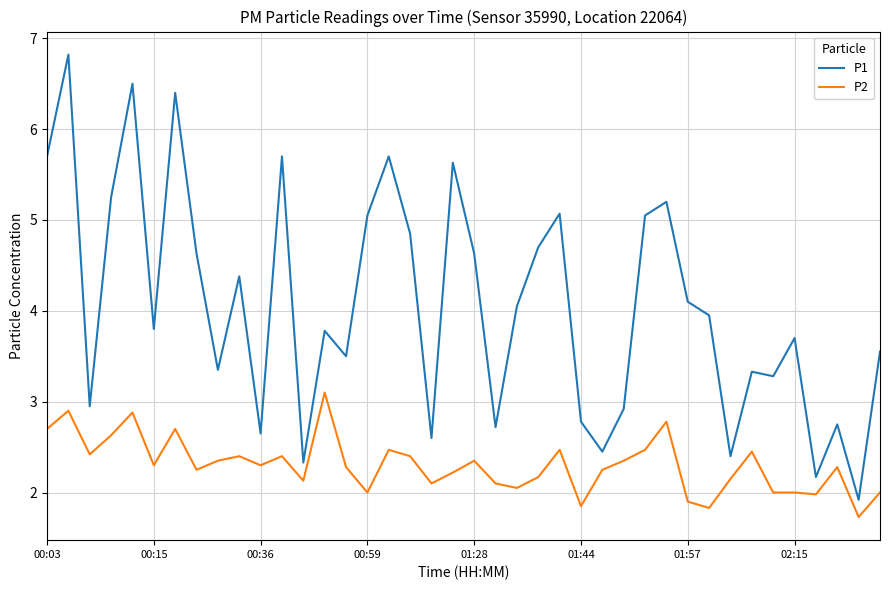

How many lines are shown in the chart?

2